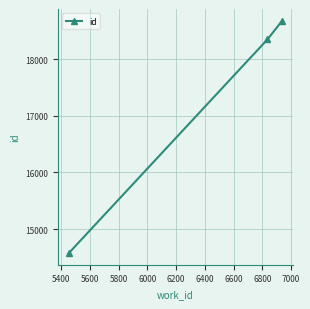

What is the value of the 3rd point from the left?

18687